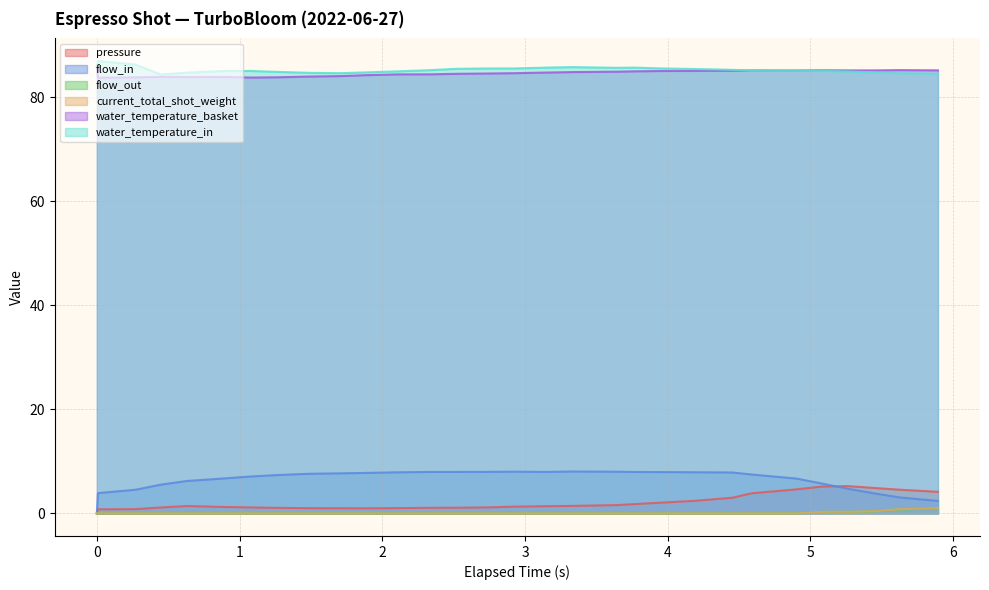

What is the difference between the maximum and minimum values in the pressure series?

5.2